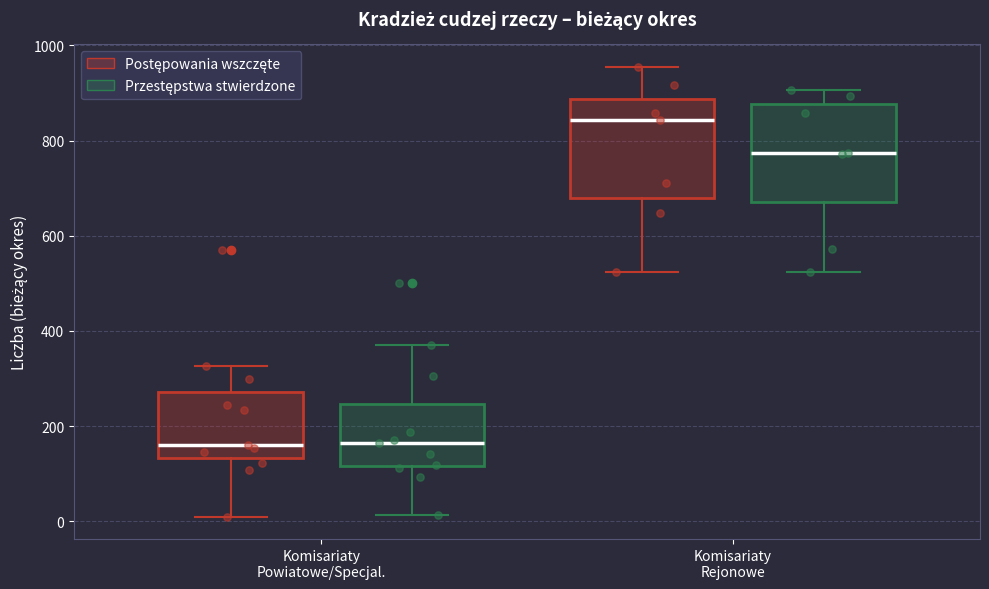

Reading left to right, read every box against the y-axis: the position of its median line, the range the box covers, and the ends of its whiskers. The values are not printed on the chart, so give them approximately, as read against the axis.

Komisariaty Powiatowe/Specjal. (Postępowania wszczęte): median 160, box 140 to 280, whiskers 20 to 320
Komisariaty Powiatowe/Specjal. (Przestępstwa stwierdzone): median 160, box 120 to 240, whiskers 20 to 380
Komisariaty Rejonowe (Postępowania wszczęte): median 840, box 680 to 880, whiskers 520 to 960
Komisariaty Rejonowe (Przestępstwa stwierdzone): median 780, box 680 to 880, whiskers 520 to 900